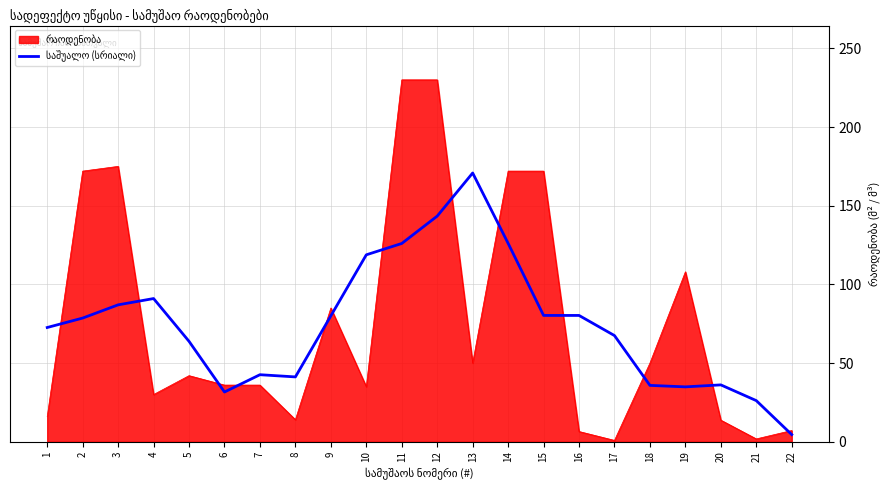

What is the spread (max minus min) of values at 15?

91.7